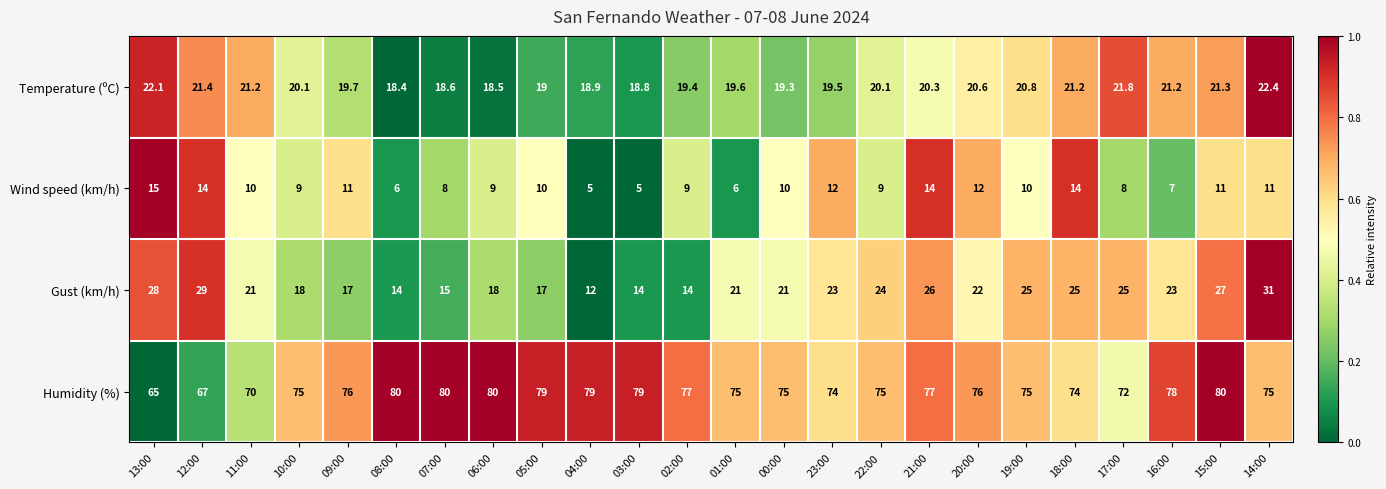

The value of Temperature (ºC) at 04:00 is 18.9. True or false?

True